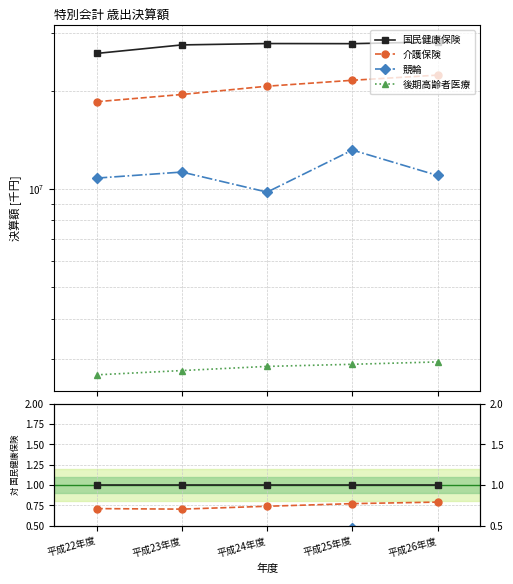

True or false: 介護保険 has more than 1 points higher than both neighbors.

False